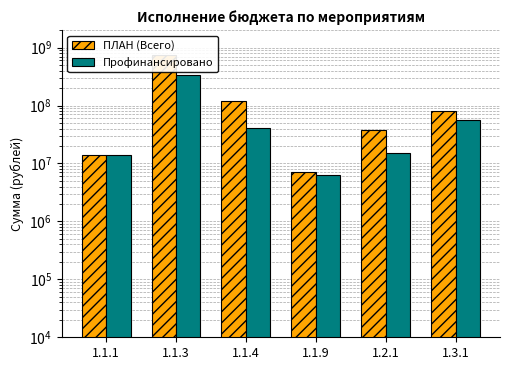

What are all the series names shown in the legend?

ПЛАН (Всего), Профинансировано